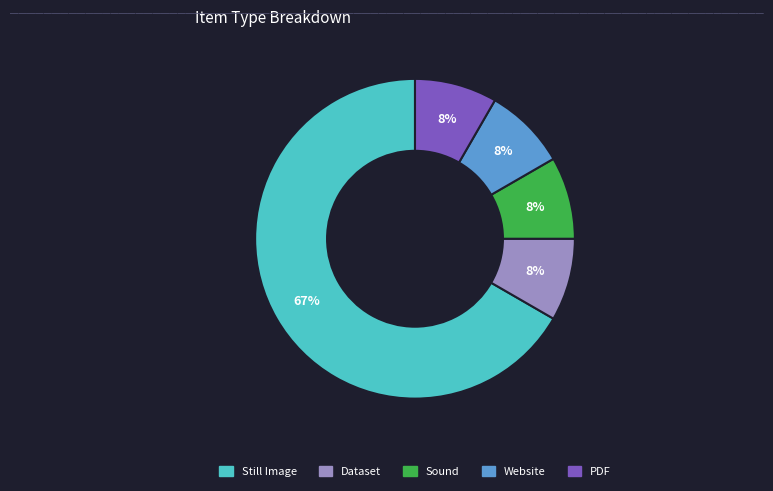

The Still Image slice represents 67% of the pie. True or false?

True